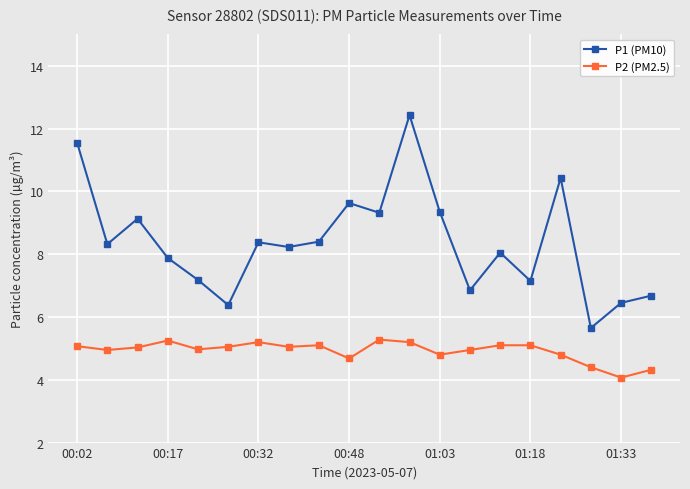

What is the lowest value of the P1 (PM10) series?

5.7